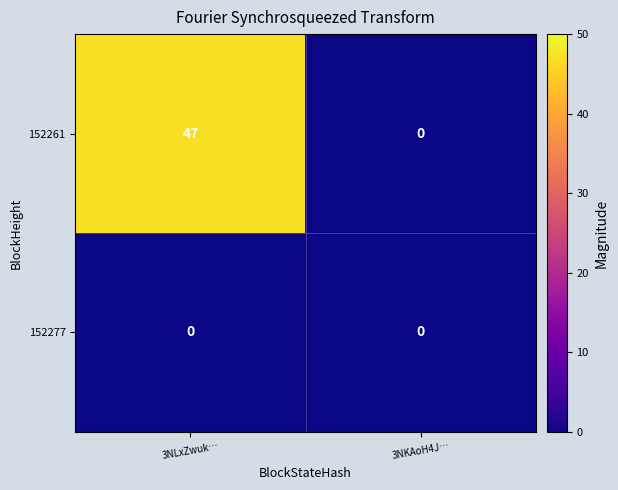

Which series changed the most between 3NLxZwuk… and 3NKAoH4J…?

152261